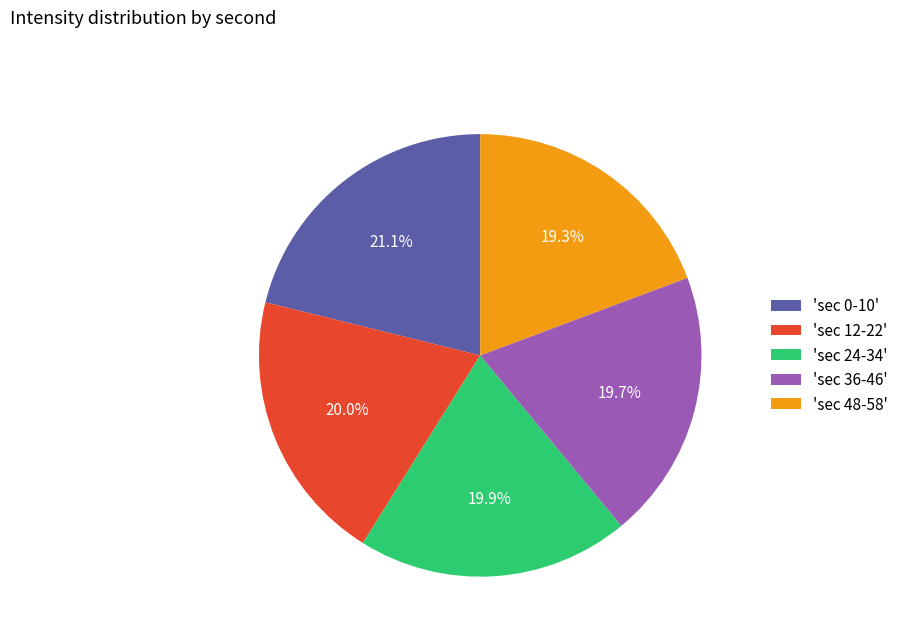

Approximately how many times larger is the value at 'sec 24-34' compared to 'sec 48-58'?

1.0